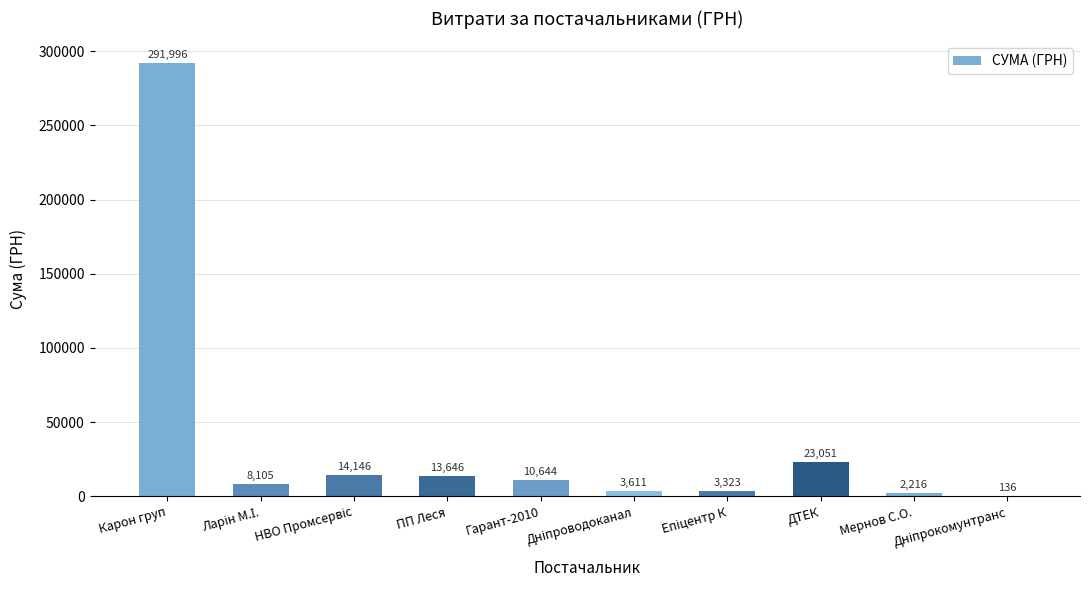

What is the greatest value displayed?

291996.0